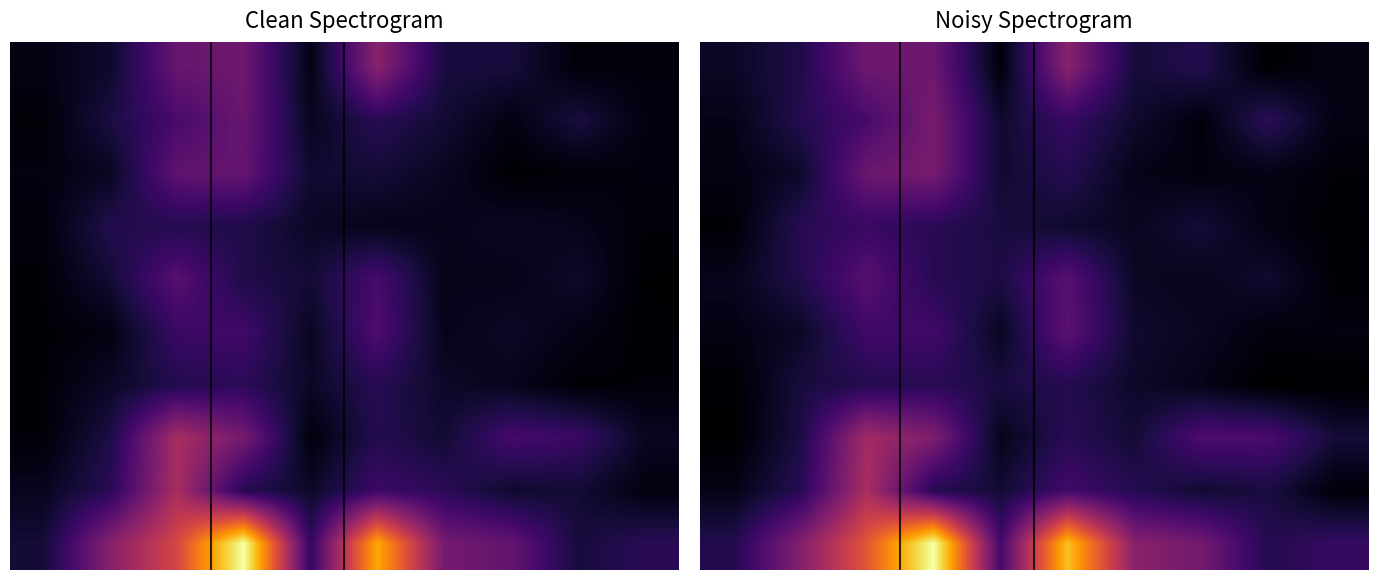

What is the total value across all series at 2?

26.0